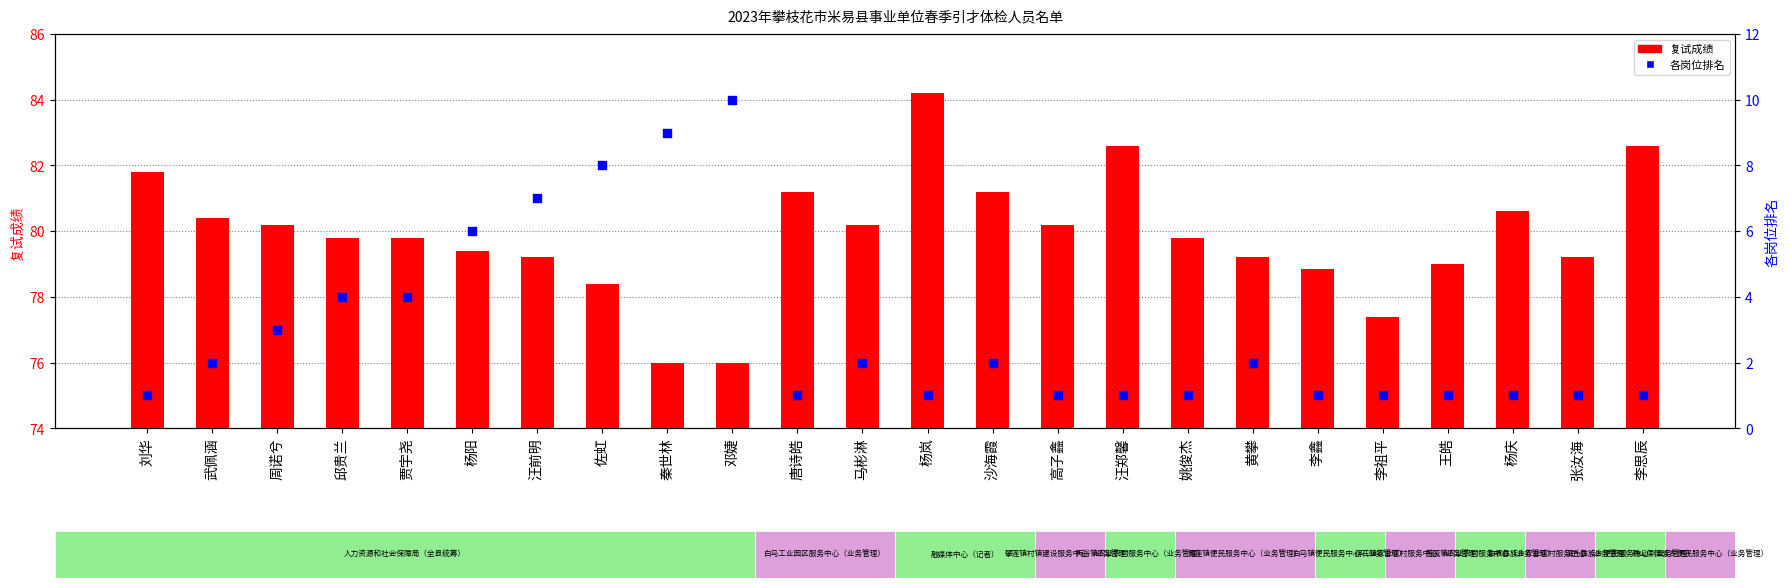

At which category is the sum across all series the highest?

佐虹